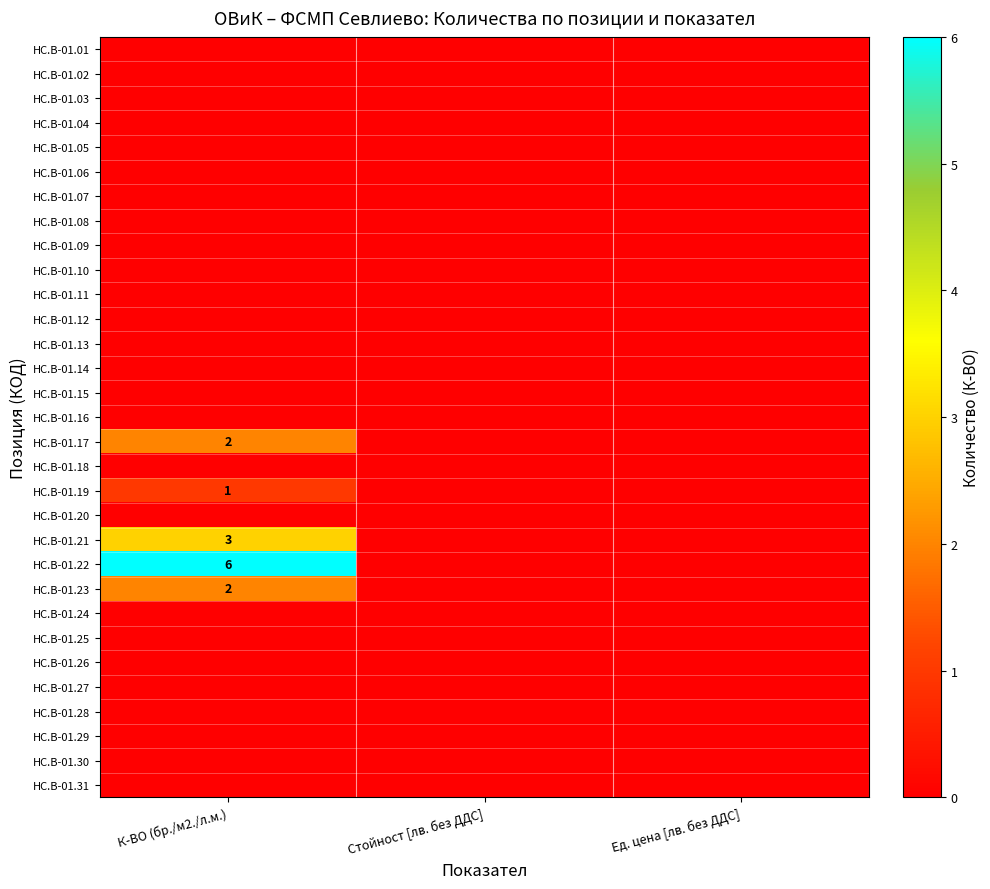

Count the HC.B-01.22 values in the range 0 to 6.

3